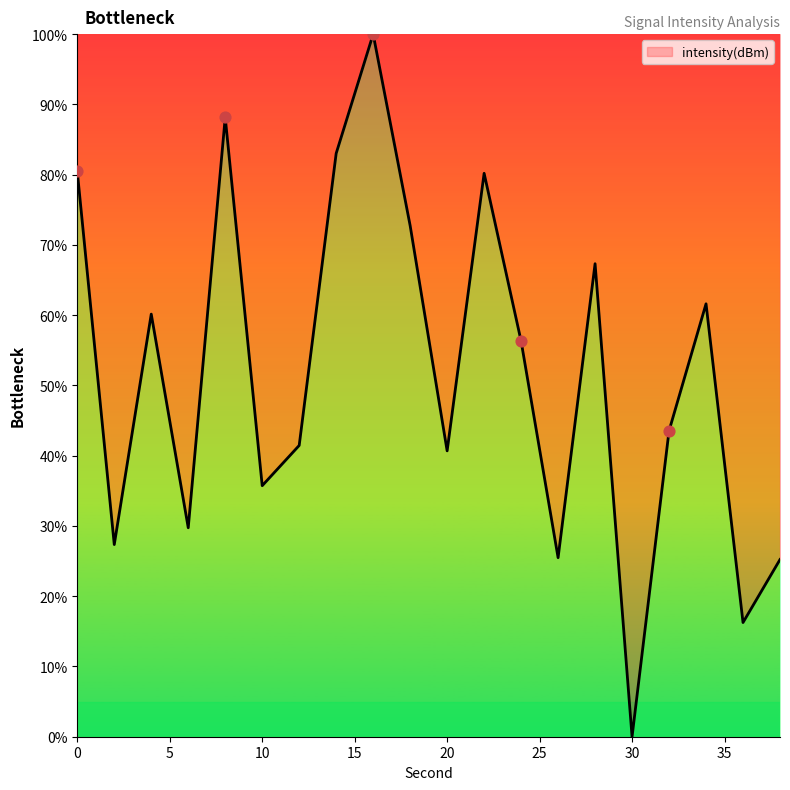

What is the greatest value displayed?

100.0